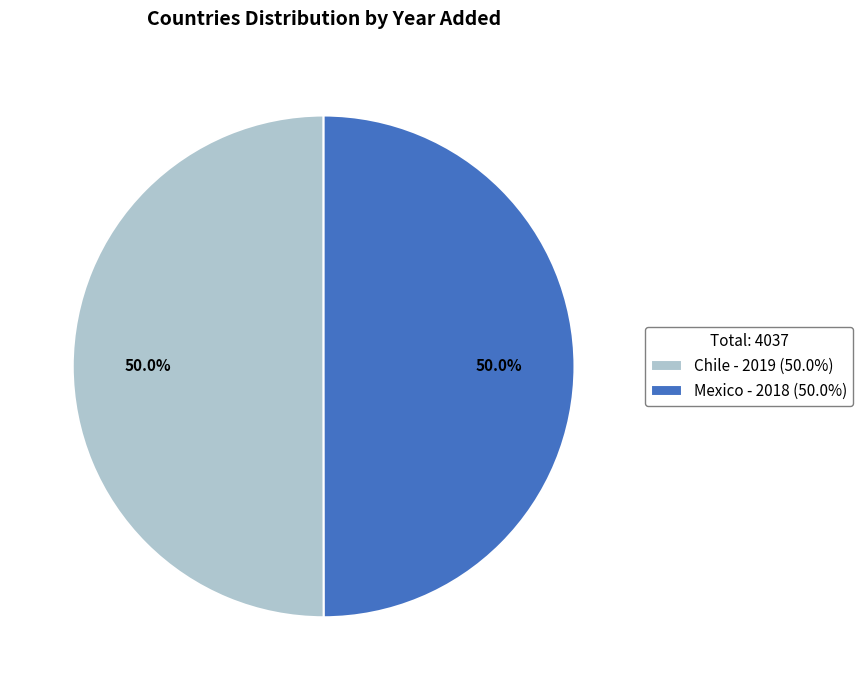

Is the sum of Chile and Mexico greater than half?

Yes